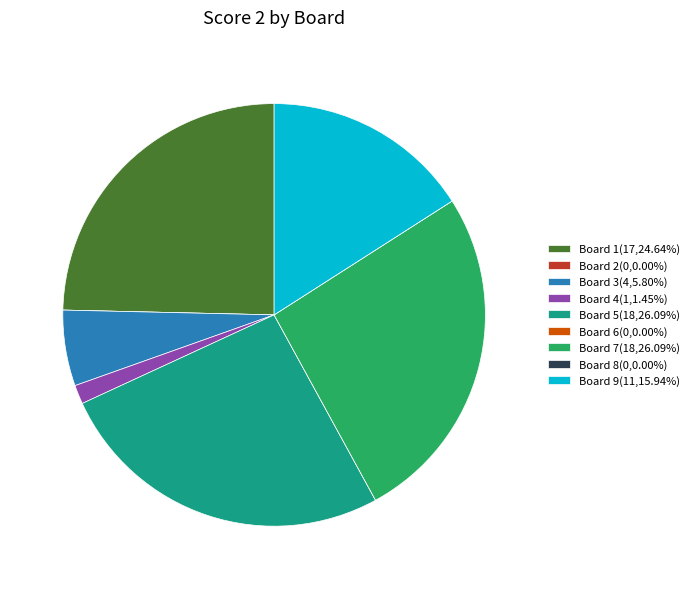

Is Board 3(4,5.80%) the majority of the pie?

No